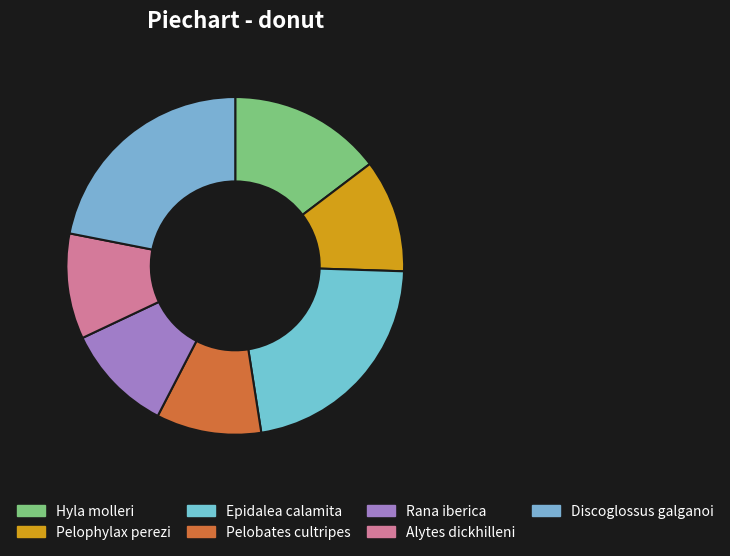

Count the number of slices in the pie.

7